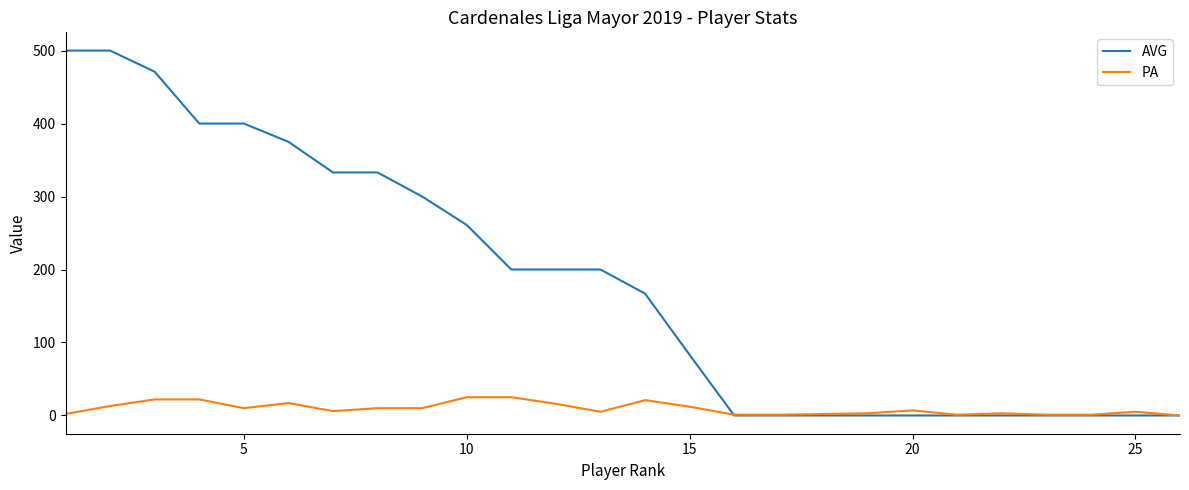

Which series has the widest spread of values?

AVG